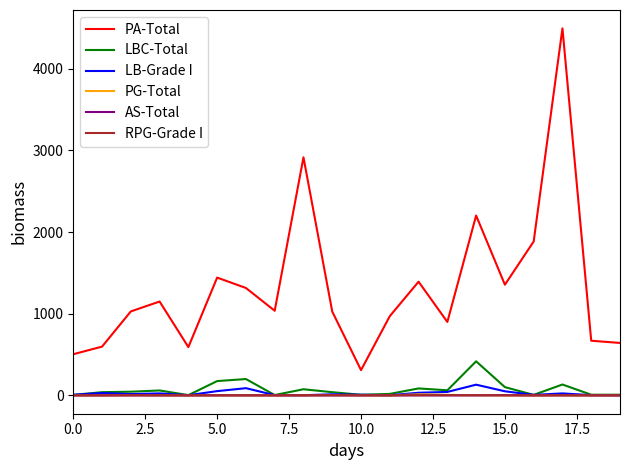

Which series has the widest spread of values?

PA-Total